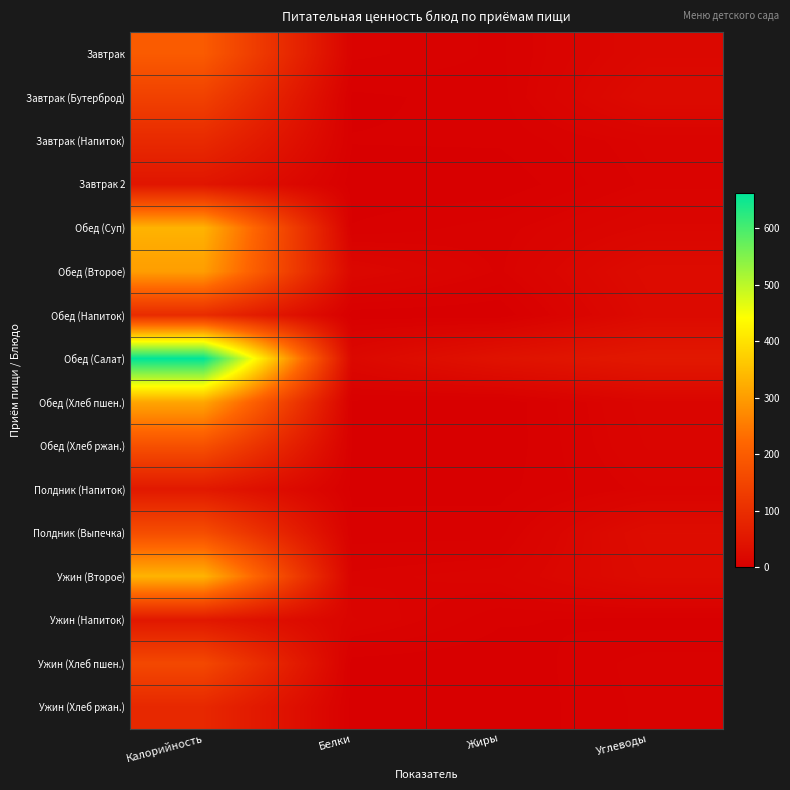

At which category does the chart reach its peak across all series?

Калорийность